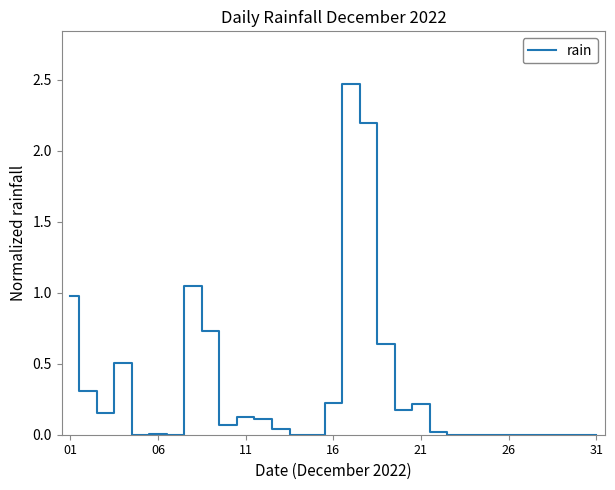

What is the difference between the maximum and second lowest values?

2.5